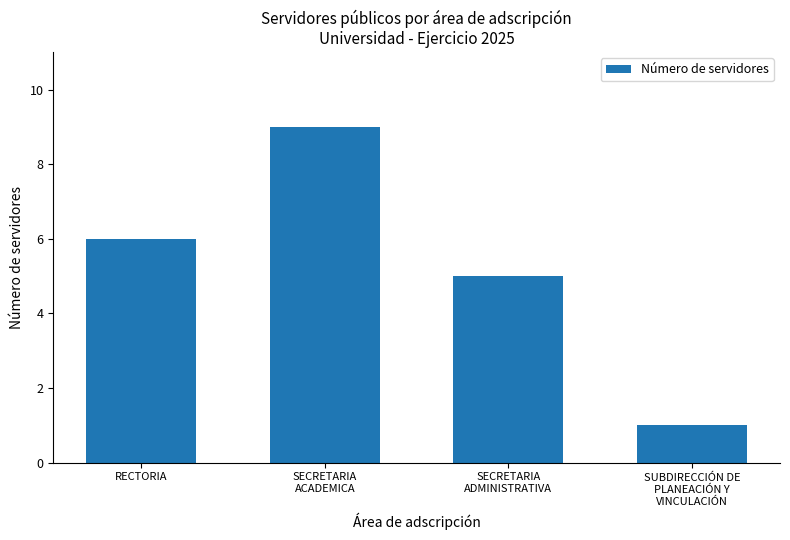

What is the smallest value displayed?

1